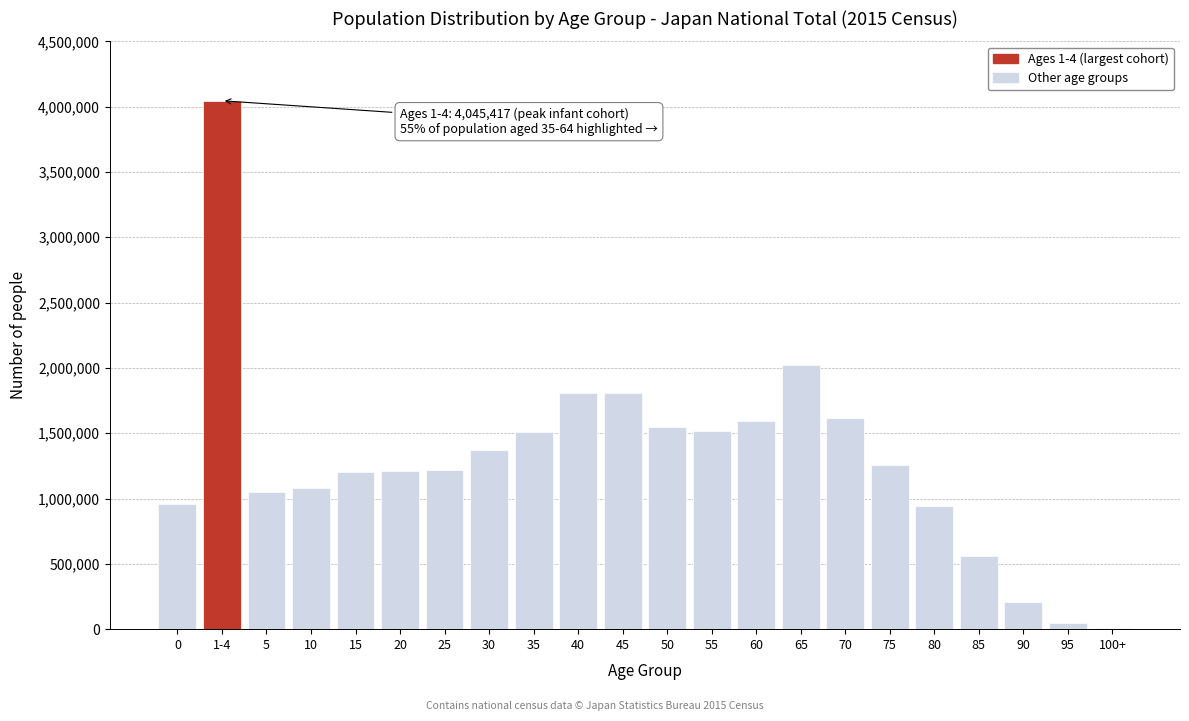

Is it true that the value at 45 is 1808091?

True